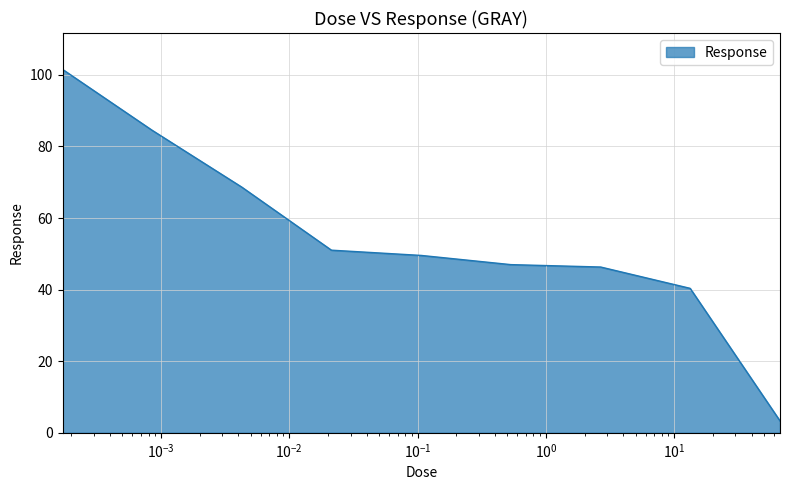

What is the difference between the maximum and minimum values?

98.2